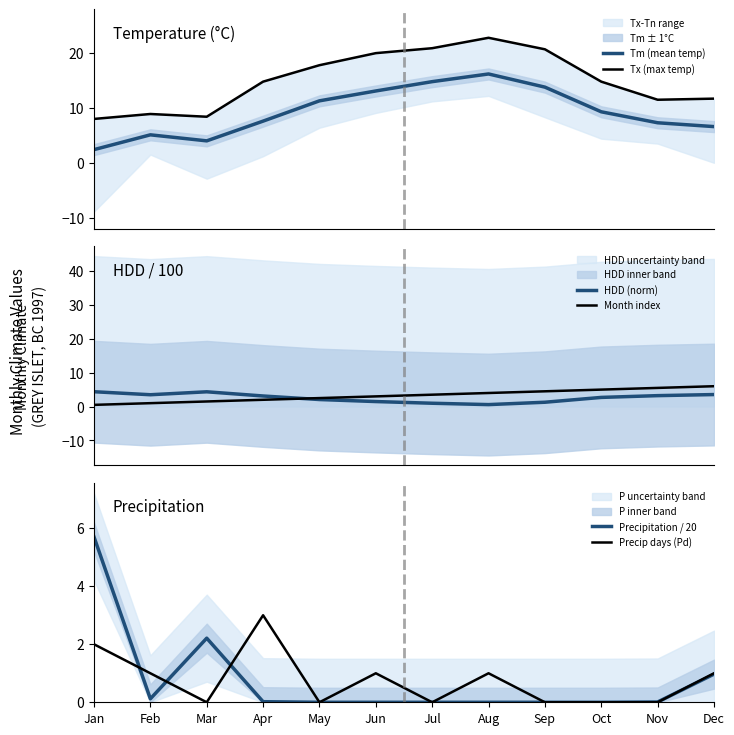

True or false: Tm (mean temp) and Precip days (Pd) intersect in this chart.

False